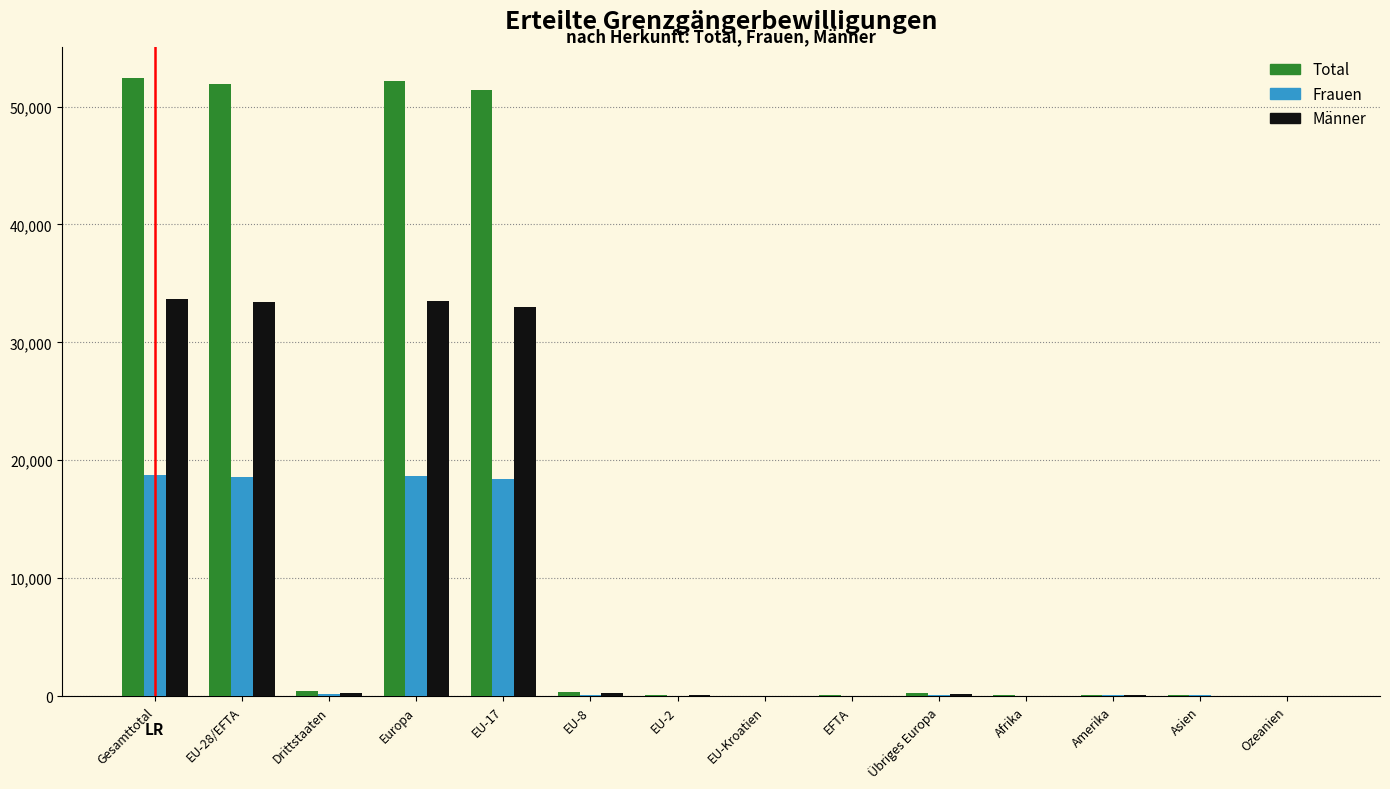

Which series changed the most between Europa and Asien?

Total